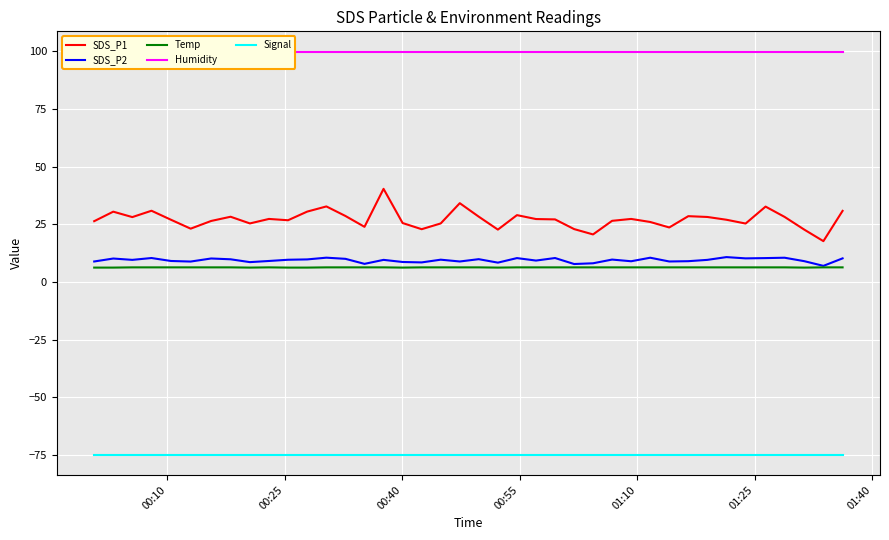

True or false: Signal and SDS_P2 intersect in this chart.

False